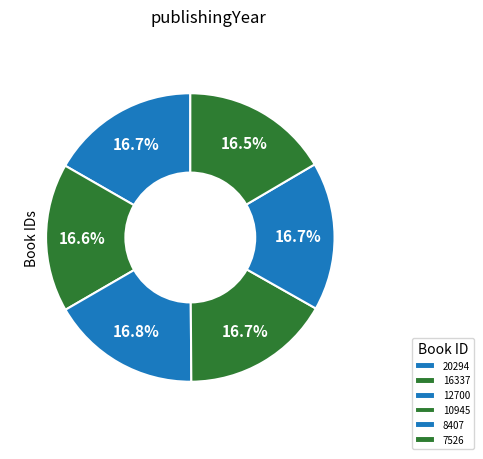

Does 20294 represent more than half of the total?

No